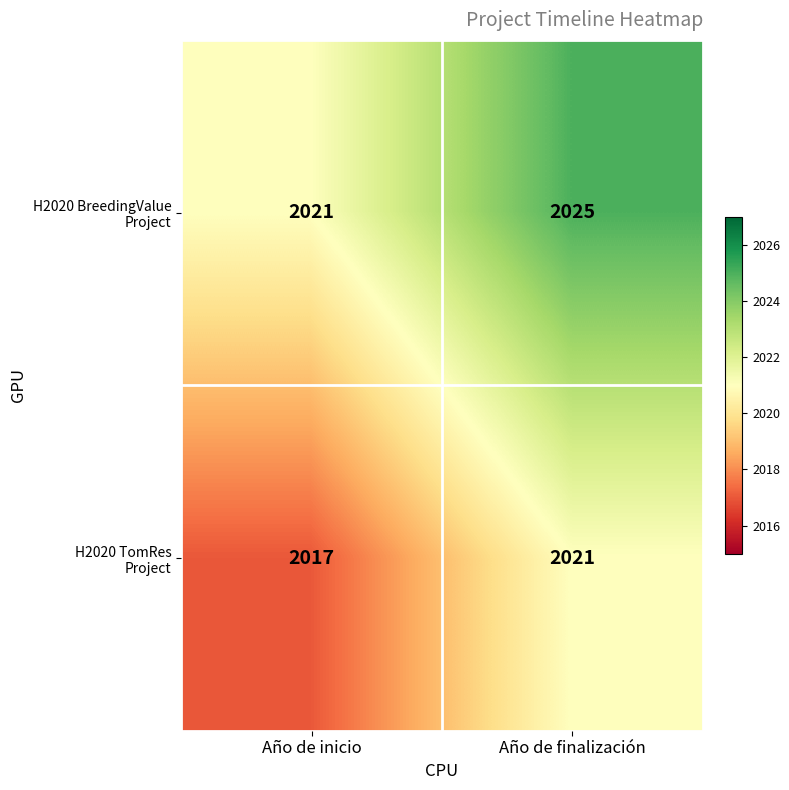

What is the maximum value shown in the chart?

2025